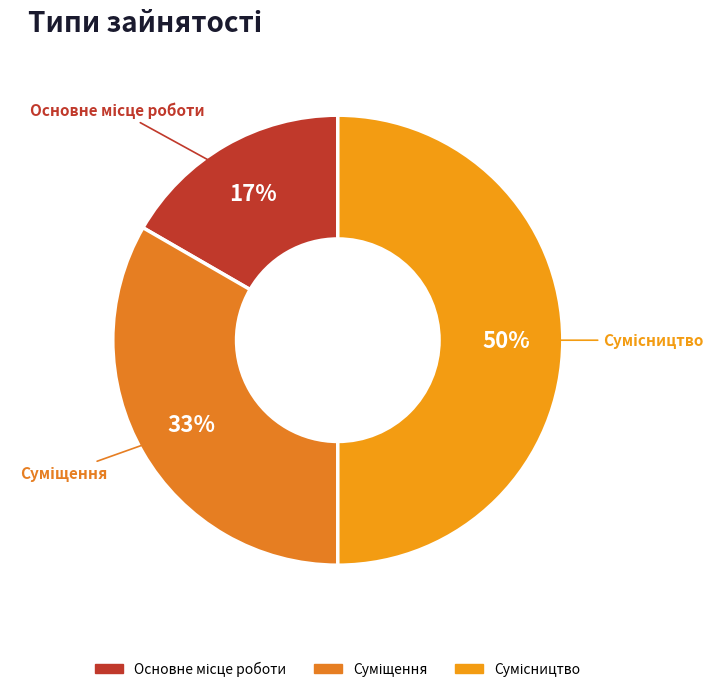

To the nearest percent, what is the difference between the largest and smallest slice percentages?

33%